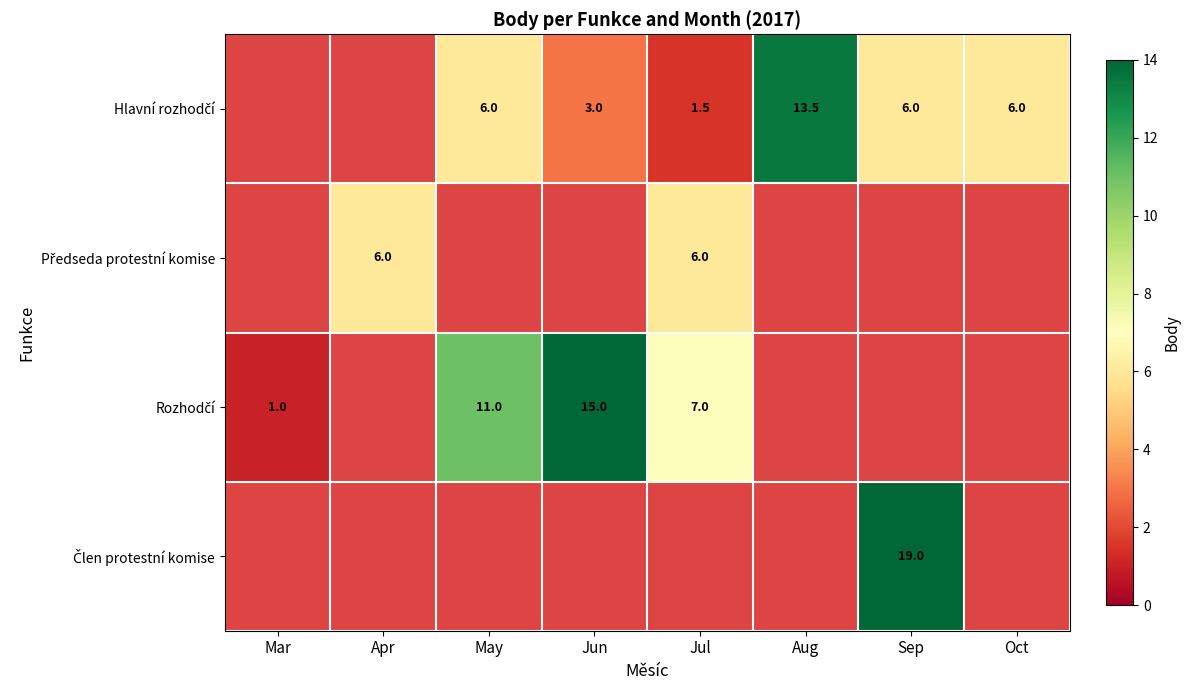

Which series has the widest spread of values?

row_2